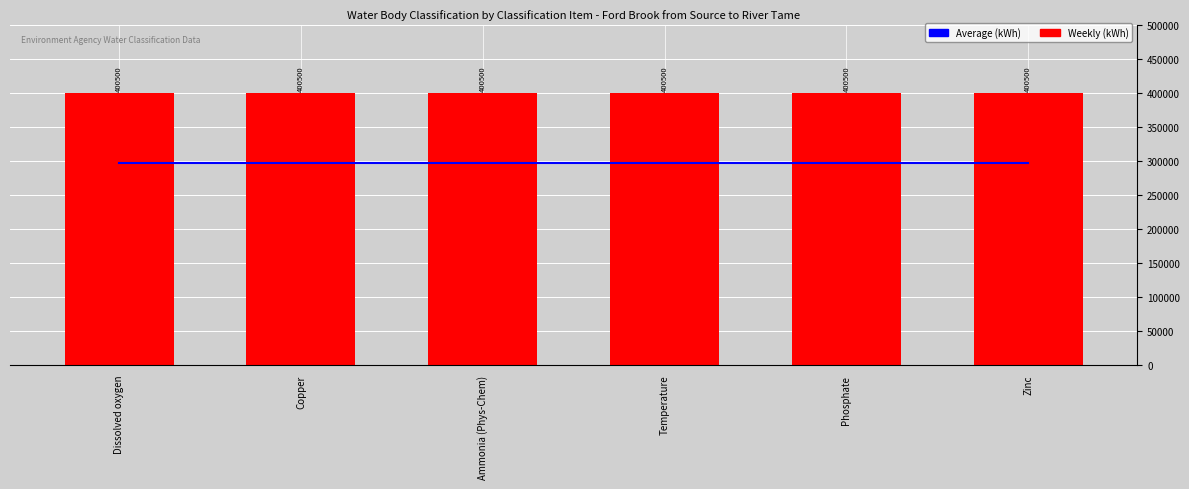

How many series are shown in this chart?

2